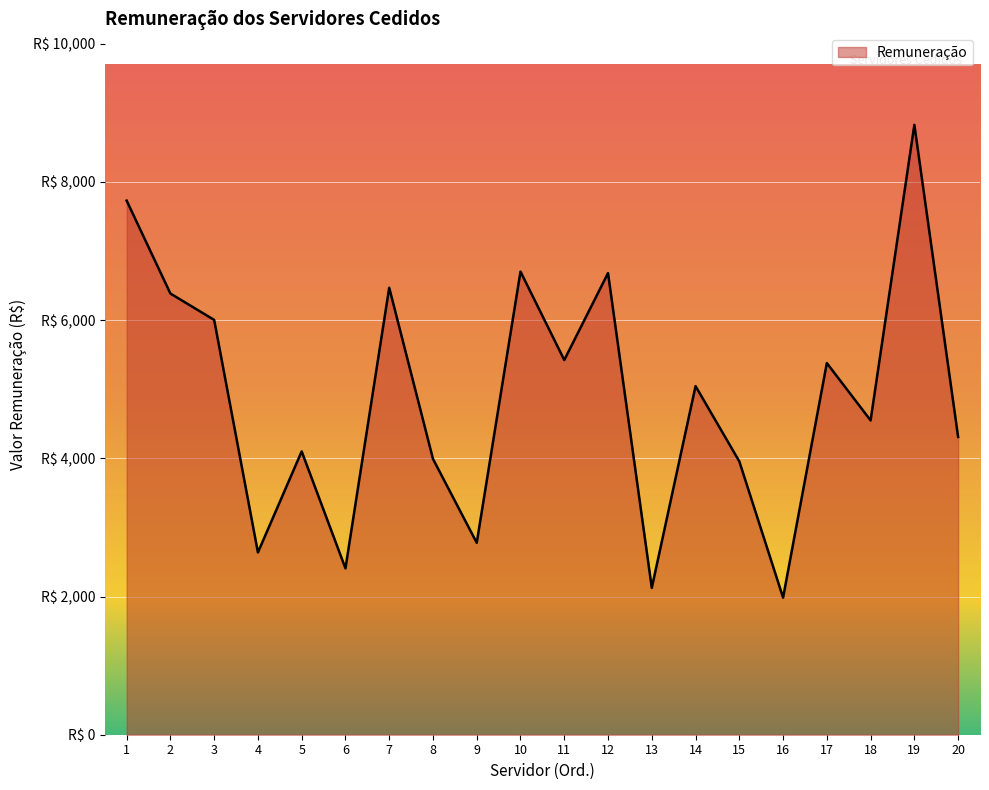

Is this an area chart (filled region under the line)?

Yes